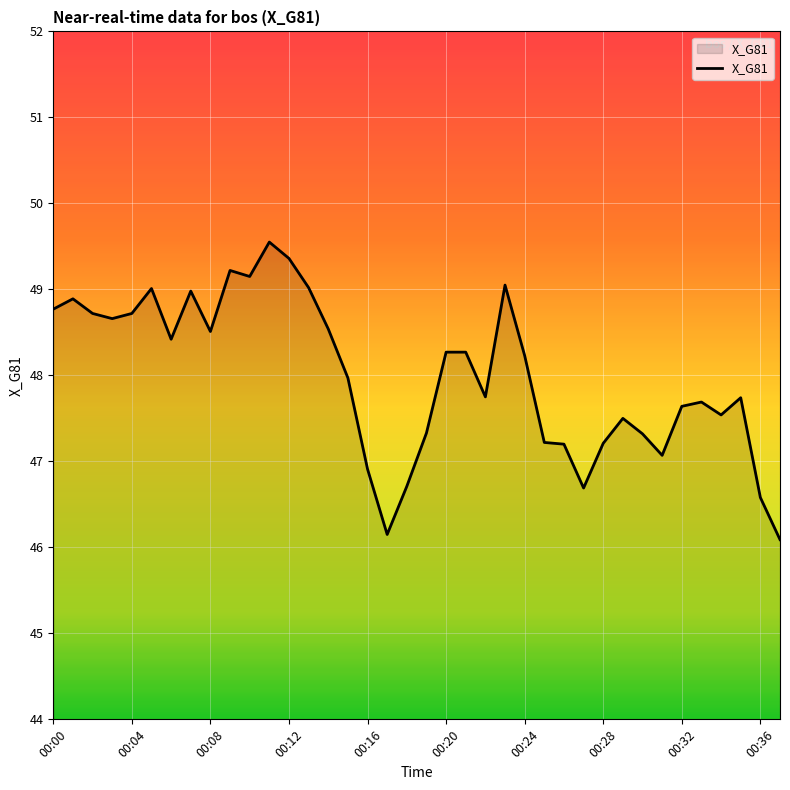

What is the difference between the maximum and minimum values?

3.5